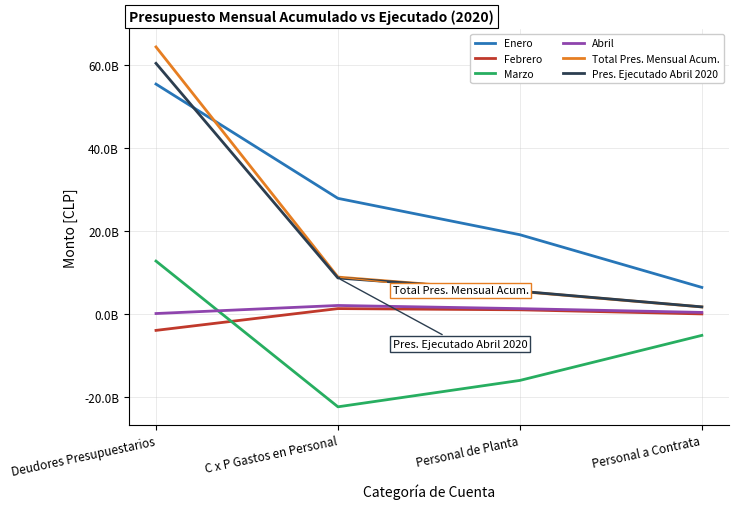

List the labels in order of Febrero value, largest first.

C x P Gastos en Personal, Personal de Planta, Personal a Contrata, Deudores Presupuestarios